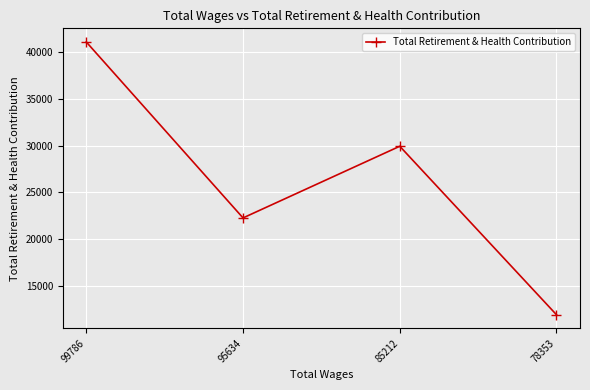

The chart shows a value of 37096 at 95634. True or false?

False